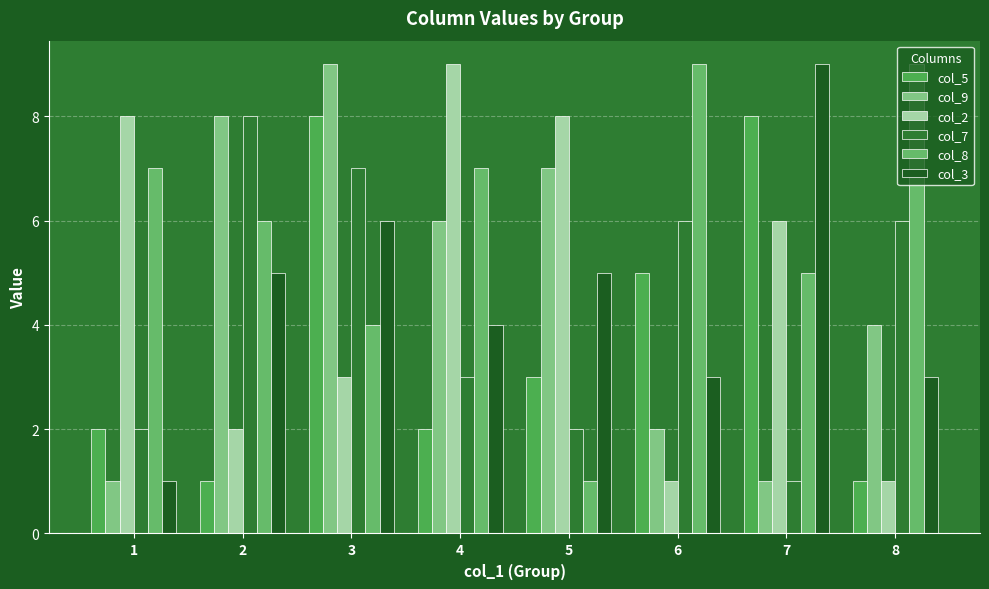

Rank the series at 2 from lowest to highest value.

col_5, col_2, col_3, col_8, col_9, col_7